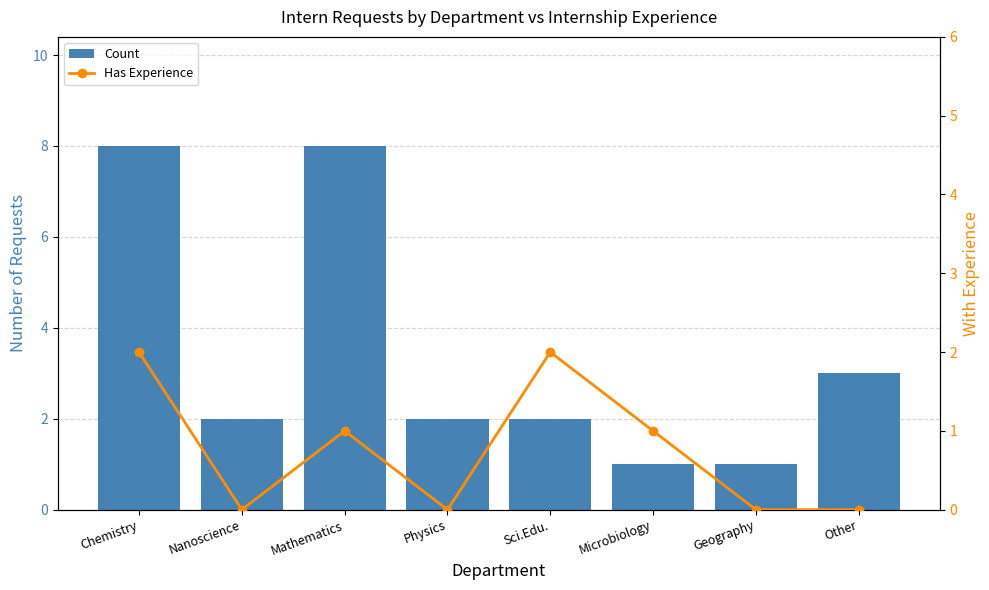

At which label does Count first exceed 2?

Chemistry